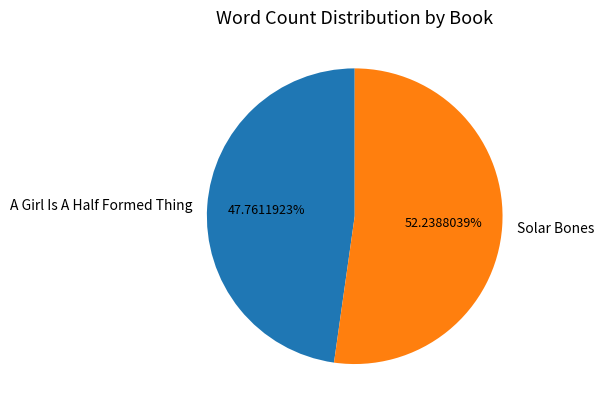

Approximately how many times larger is the value at Solar Bones compared to A Girl Is A Half Formed Thing?

1.1